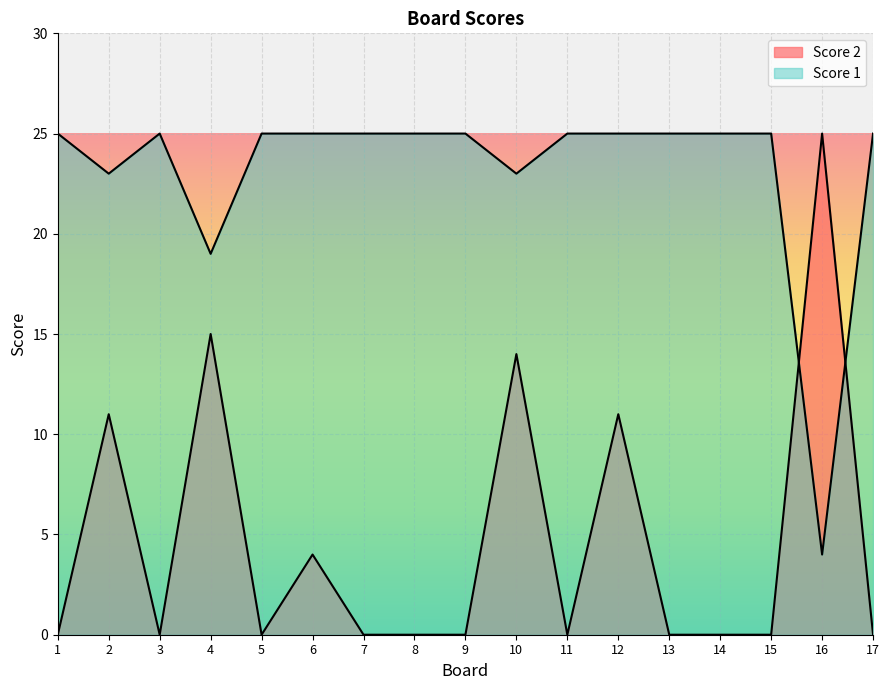

True or false: Score 2 has a value of 11 at 11.

False